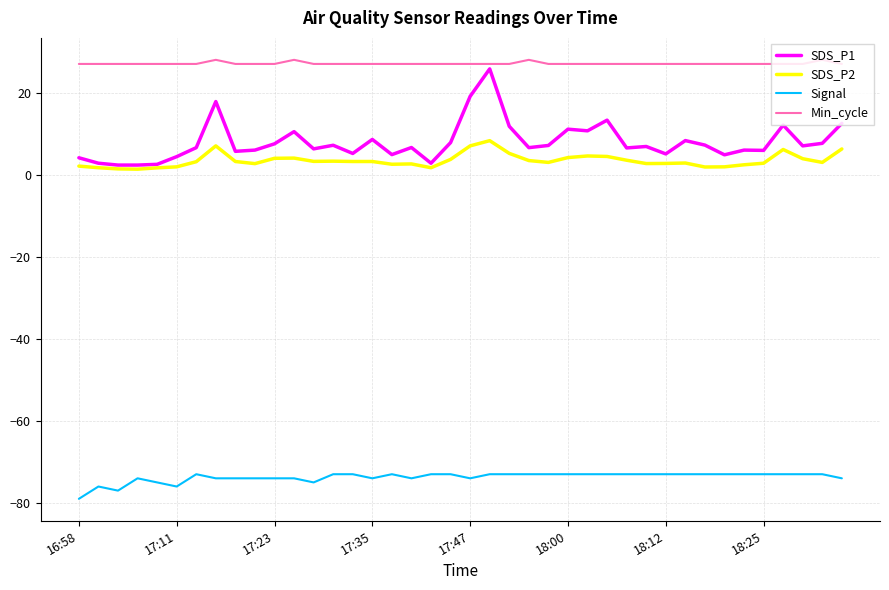

Does the chart display data point markers on the line(s)?

No